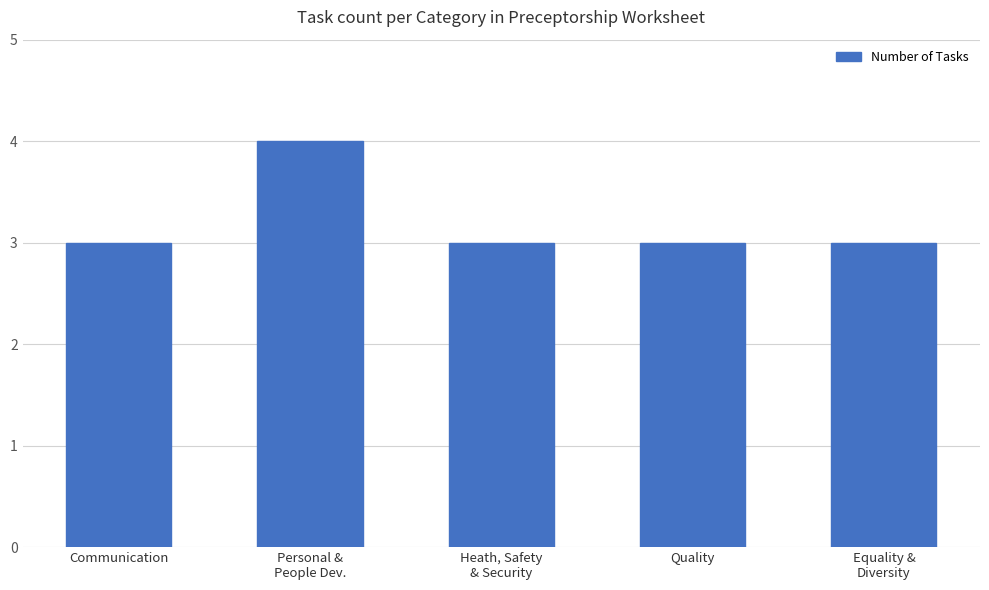

Read the value at Quality.

3